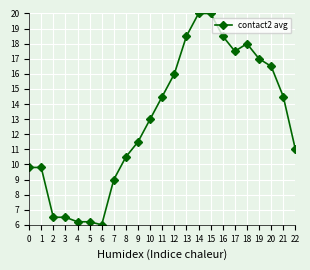

True or false: the data shows 23.8 at 20.

False